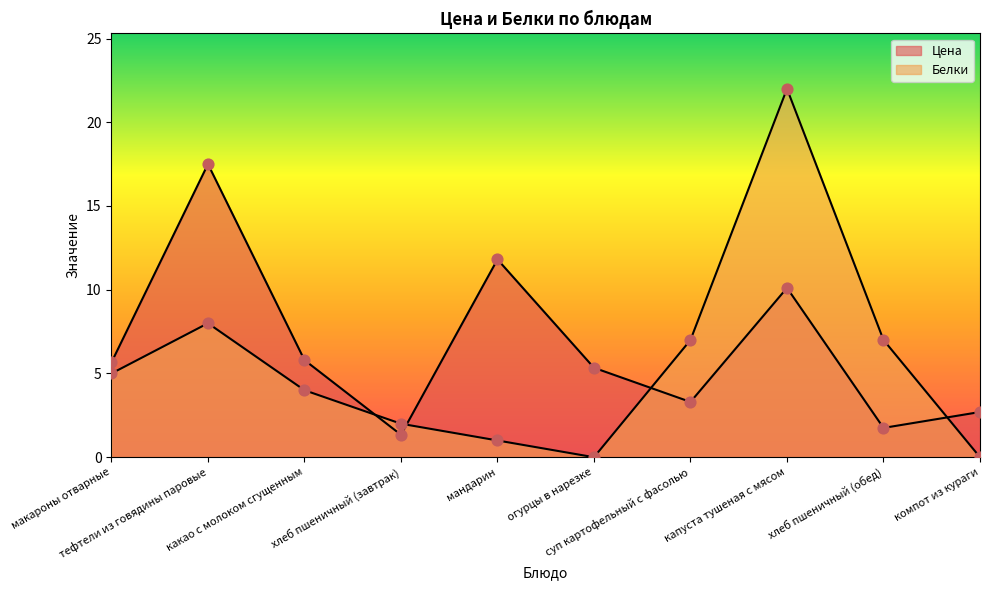

Is the value of Белки at мандарин greater than the value of Цена at огурцы в нарезке?

No